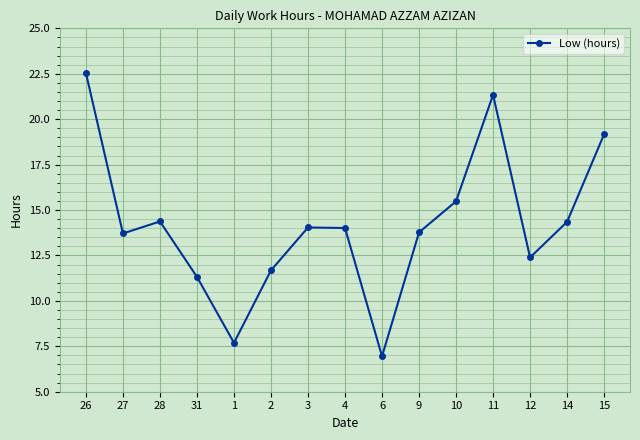

What is the ratio of the value at 3 to the value at 11?

0.7